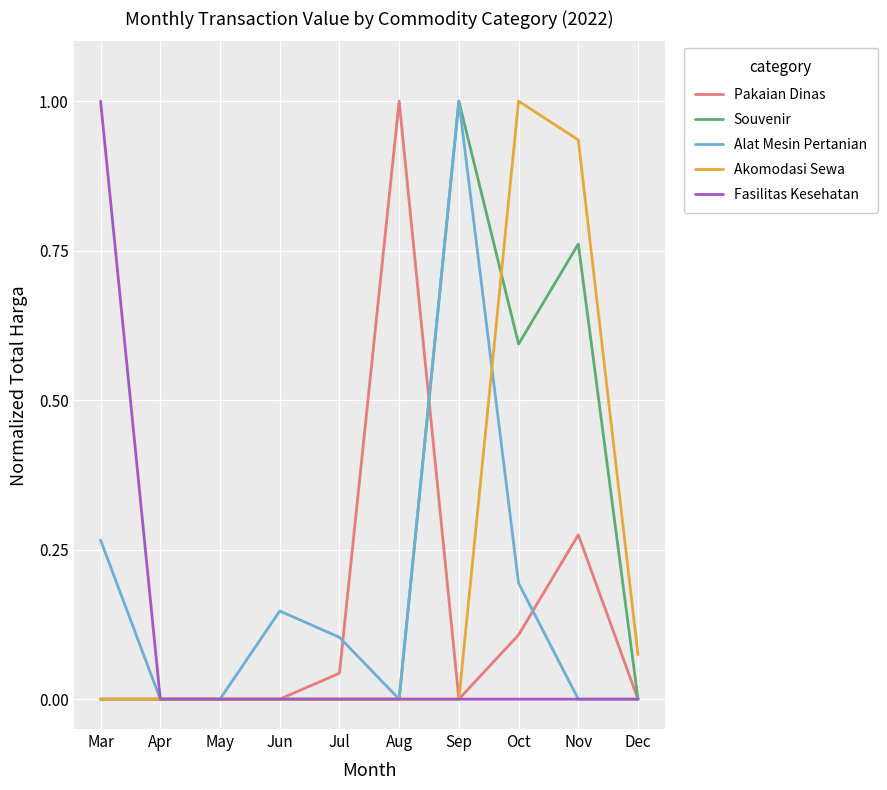

The Pakaian Dinas series shows 0.1 at Jul. True or false?

False